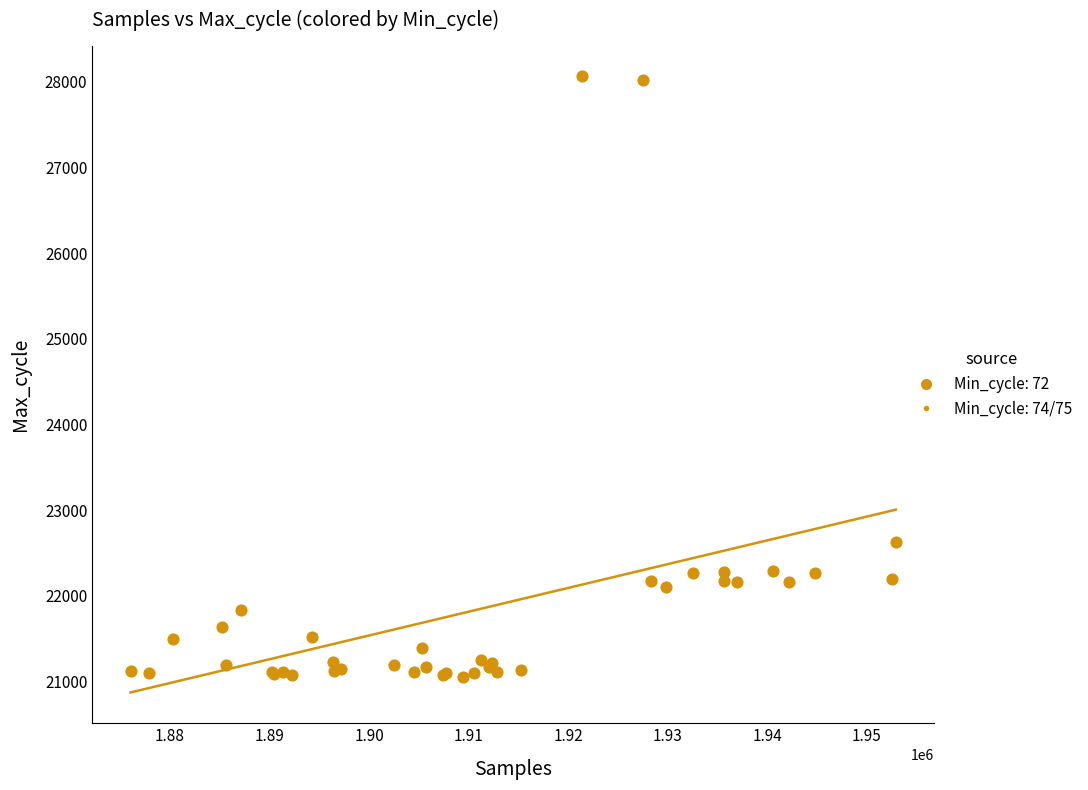

What Y value in the scatter plot is closest to 24558?

22627